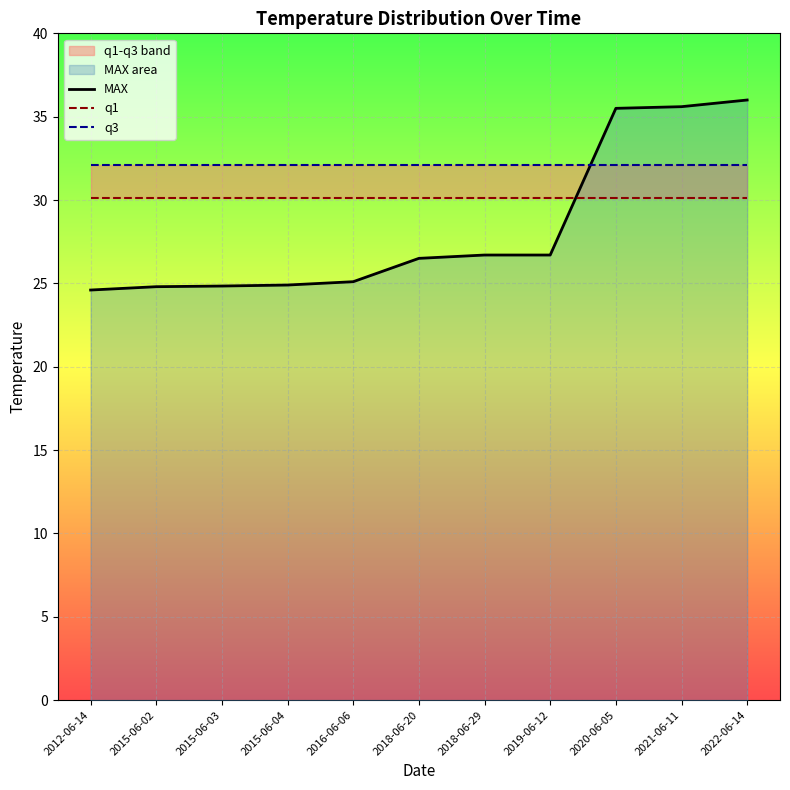

What is the label of the 1st point from the right?

2022-06-14